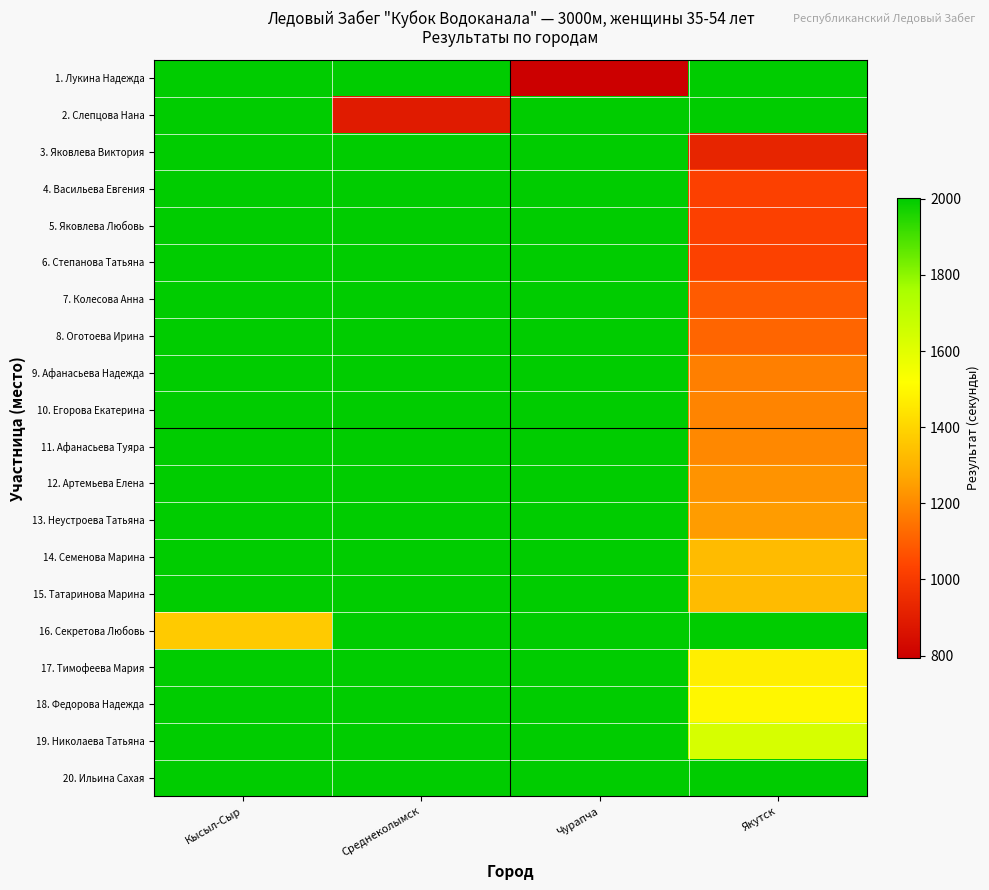

How many categories are shown in the chart?

4